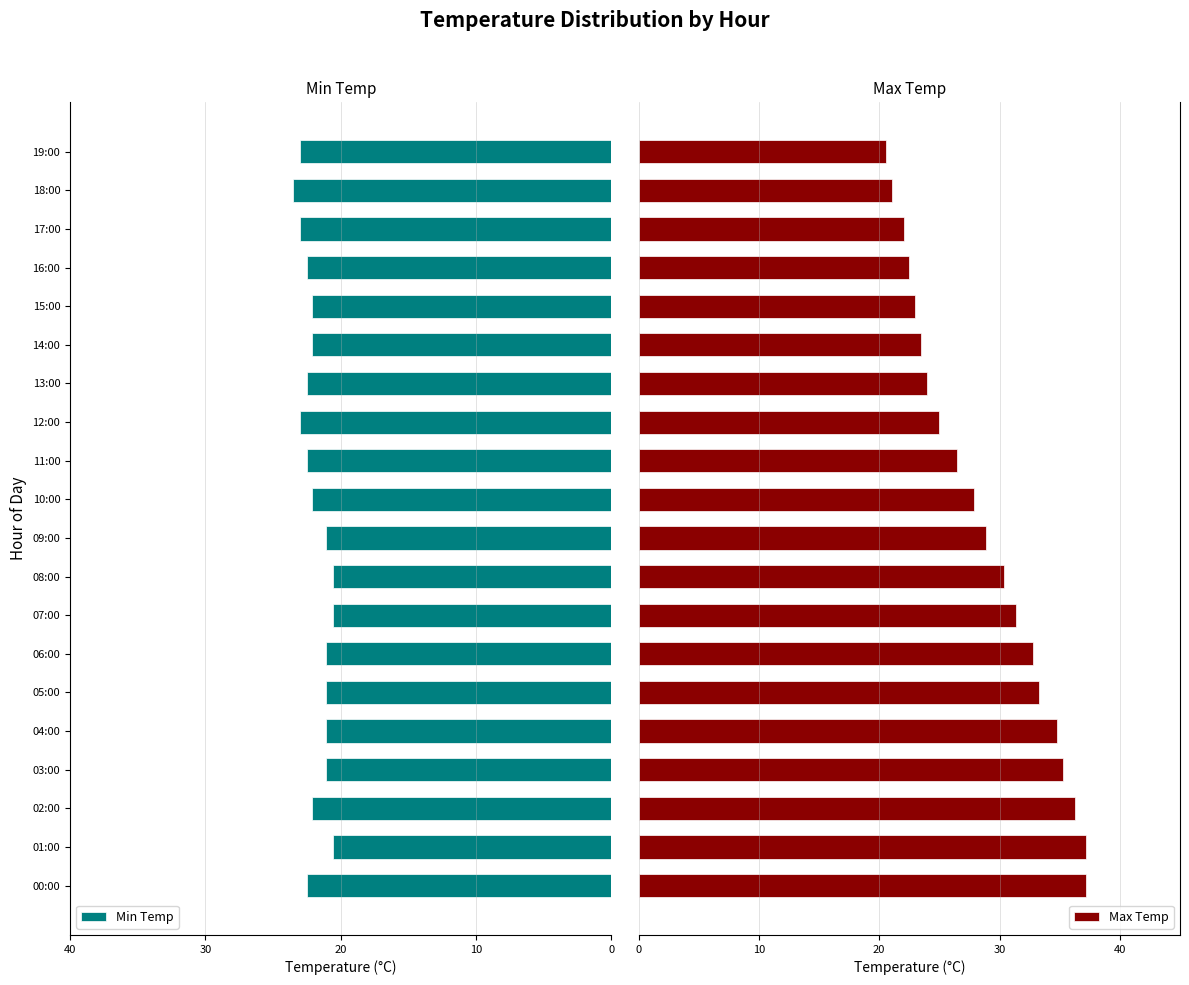

Which series has the largest total across all categories?

Max Temp